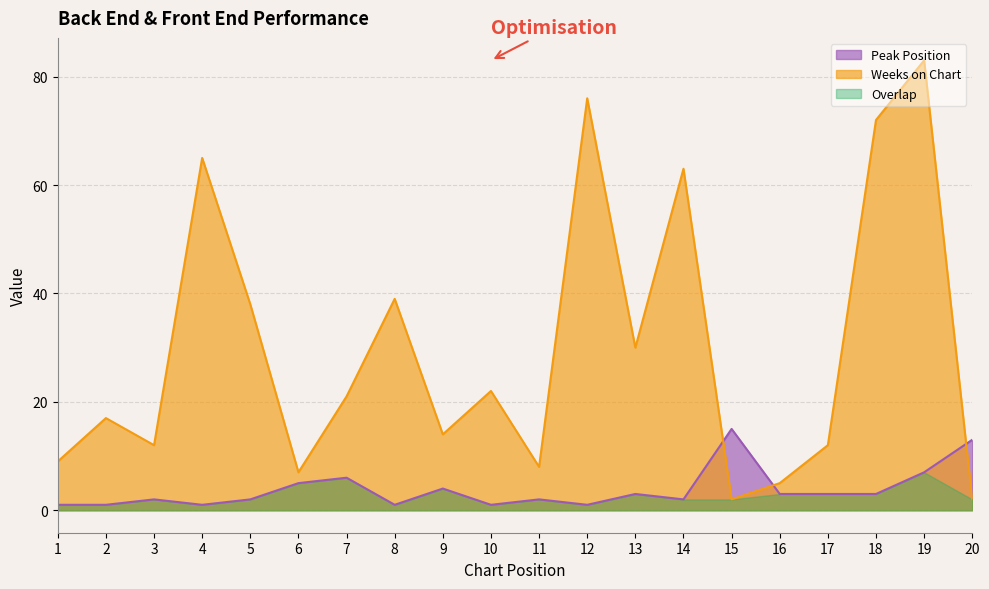

Between which two adjacent categories do Weeks on Chart and Peak Position first intersect?

14 and 15